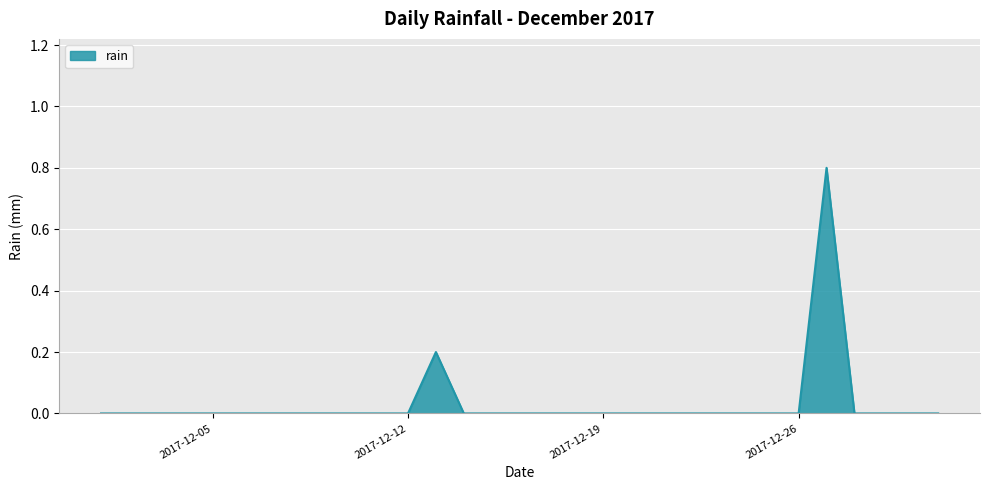

What is the greatest value displayed?

0.8